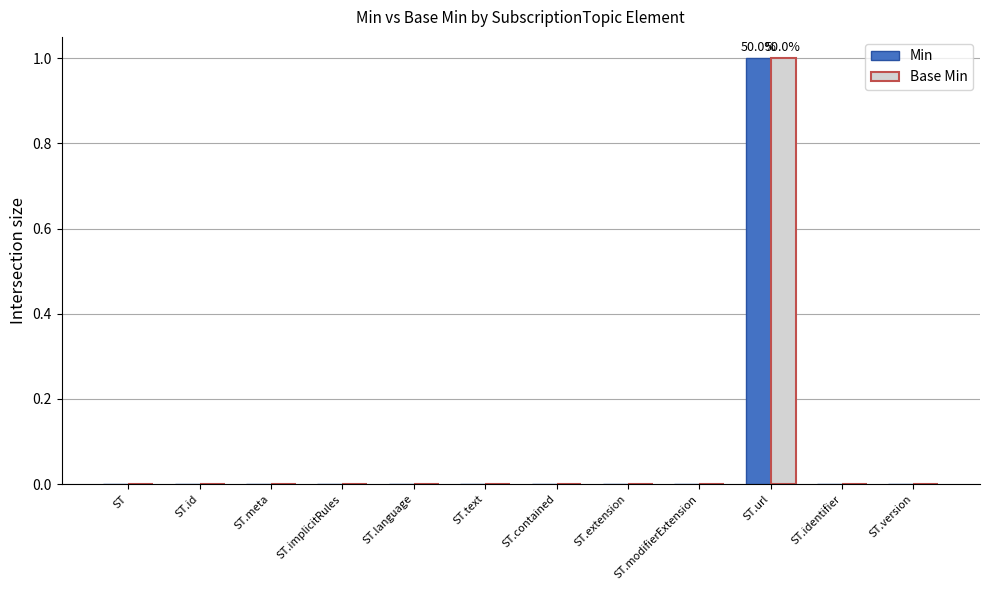

How many series are shown in this chart?

2